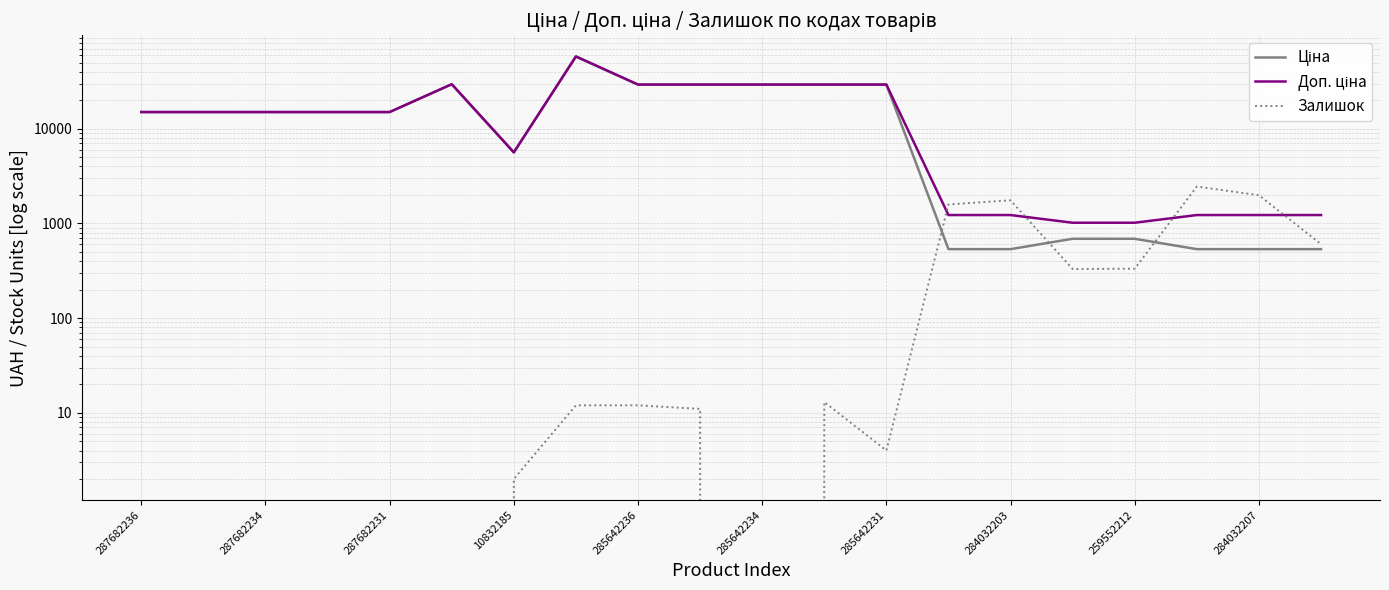

Is this an area chart (filled region under the line)?

No